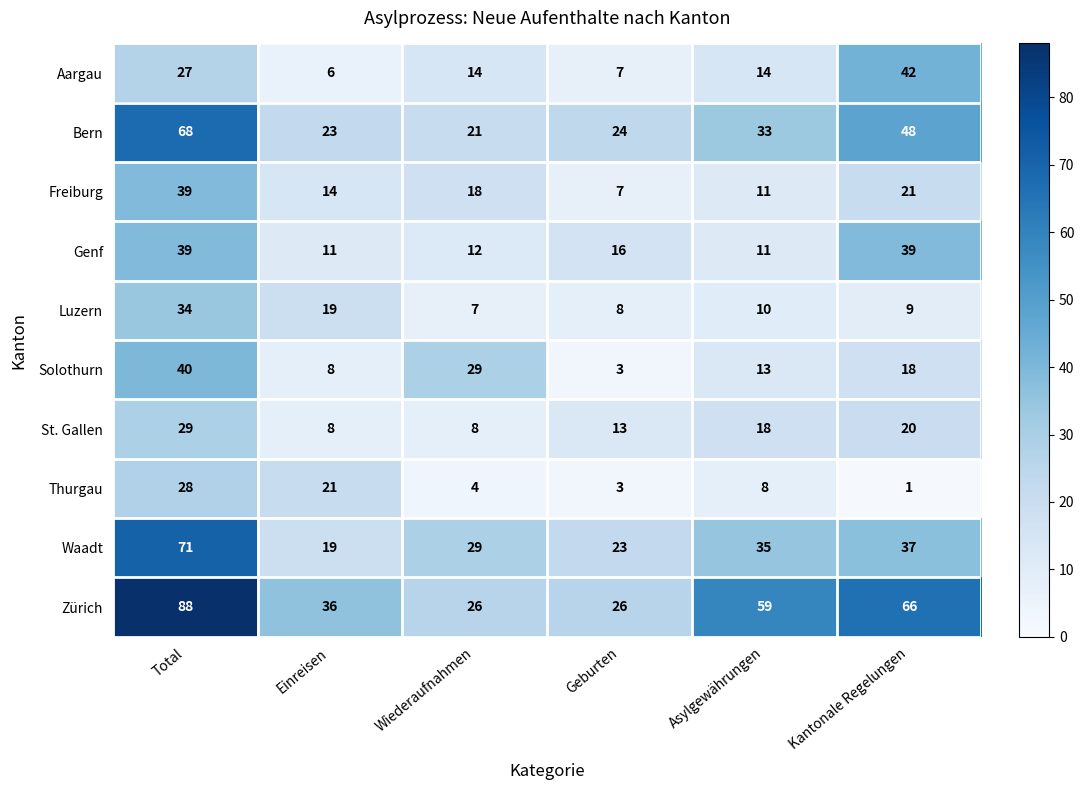

What is the total value across all series at Wiederaufnahmen?

168